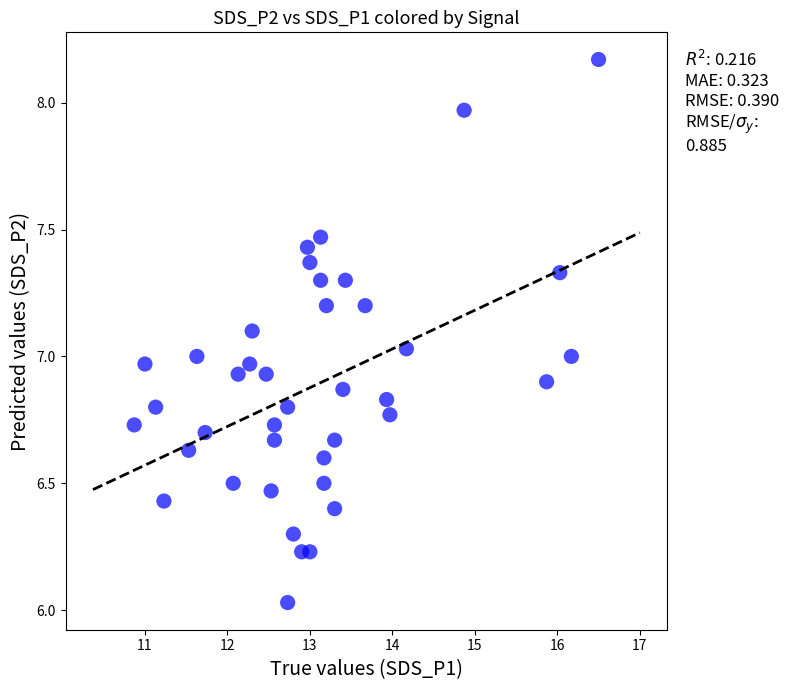

What is the range of Y values (max minus min)?

2.1